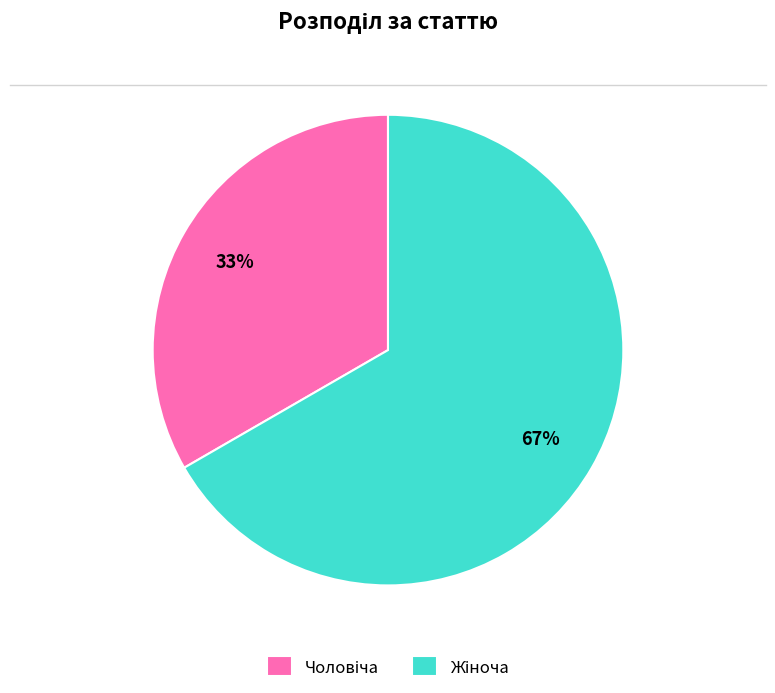

Does any single category account for the majority?

Yes